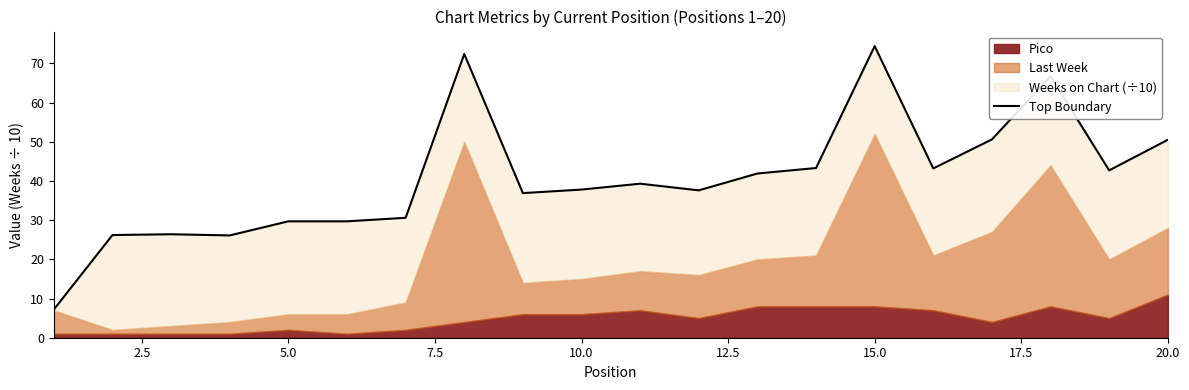

Reading right to left, what are all the values shown in this chart?

50.5	42.7	66.7	50.6	43.2	74.4	43.3	41.9	37.6	39.3	37.8	36.9	72.4	30.6	29.7	29.7	26.1	26.4	26.2	7.2